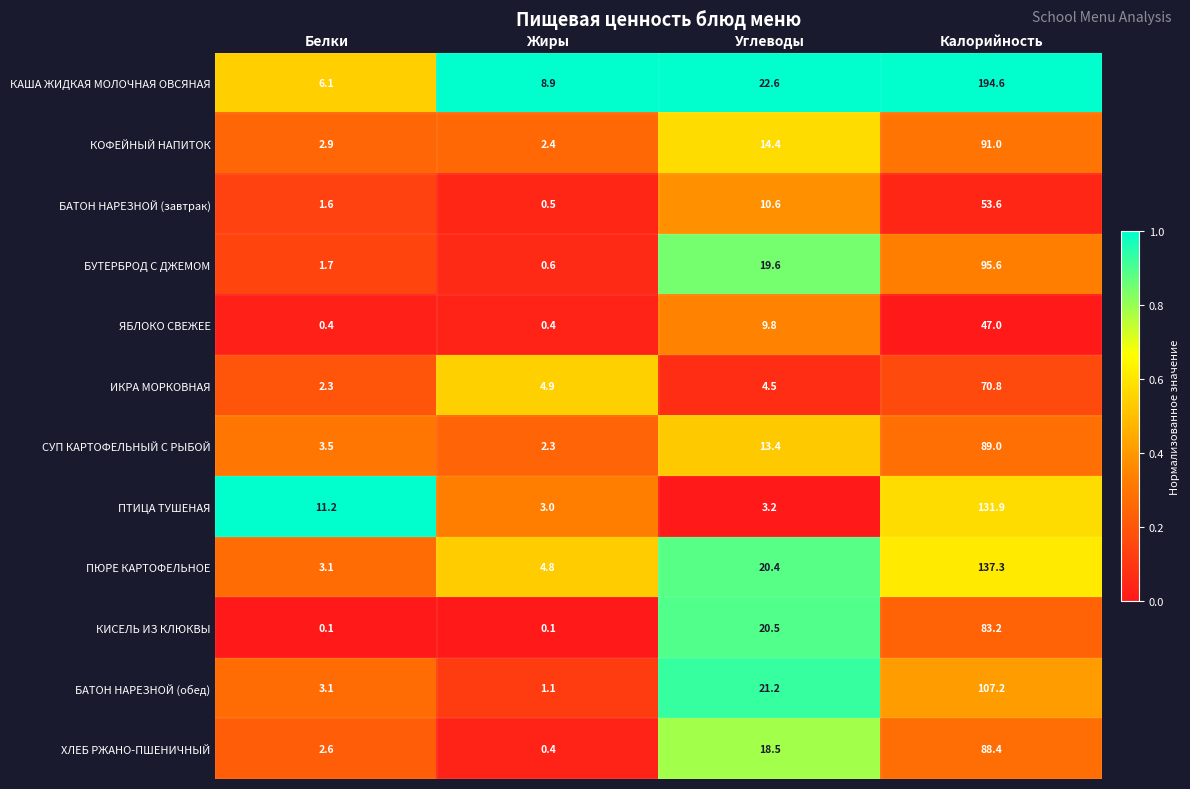

What is the difference between the highest and lowest values at Калорийность?

147.6